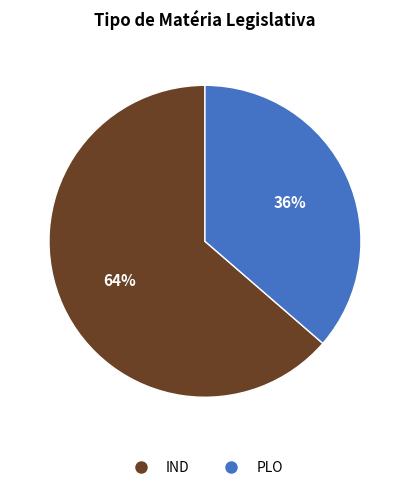

To the nearest percent, what portion does IND represent?

64%